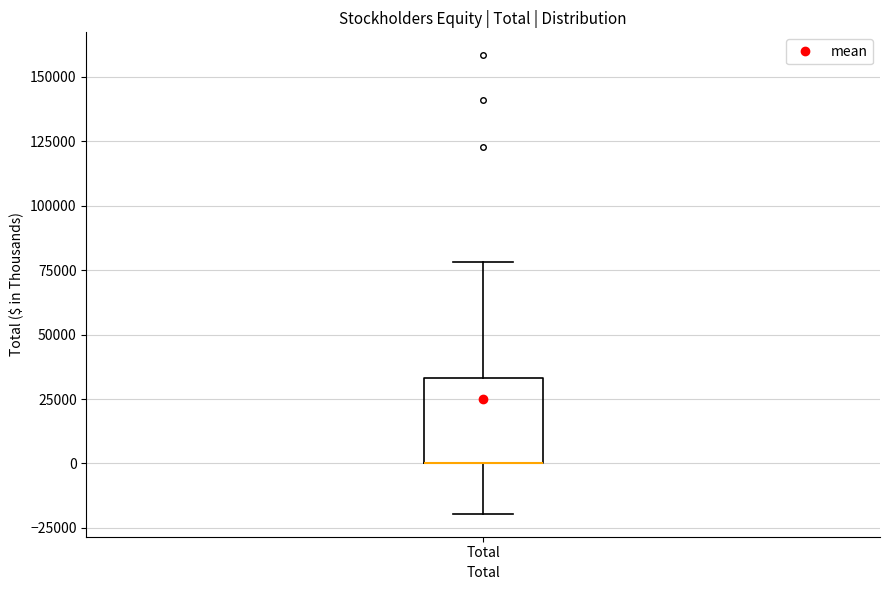

Transcribe this box plot: give where the median line is, the range the box spans, and where the two whiskers end, as read against the y-axis. The values are not printed on the chart, so give them approximately, as read against the axis.

median 0 (drawn on the box's lower edge), box 0 to 35000, whiskers -20000 to 80000